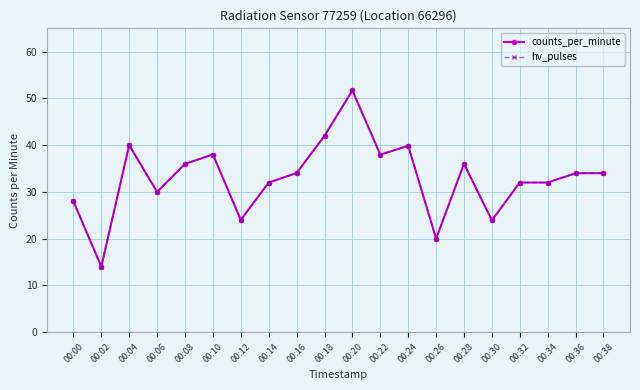

At which category does hv_pulses reach its first local peak?

00:04